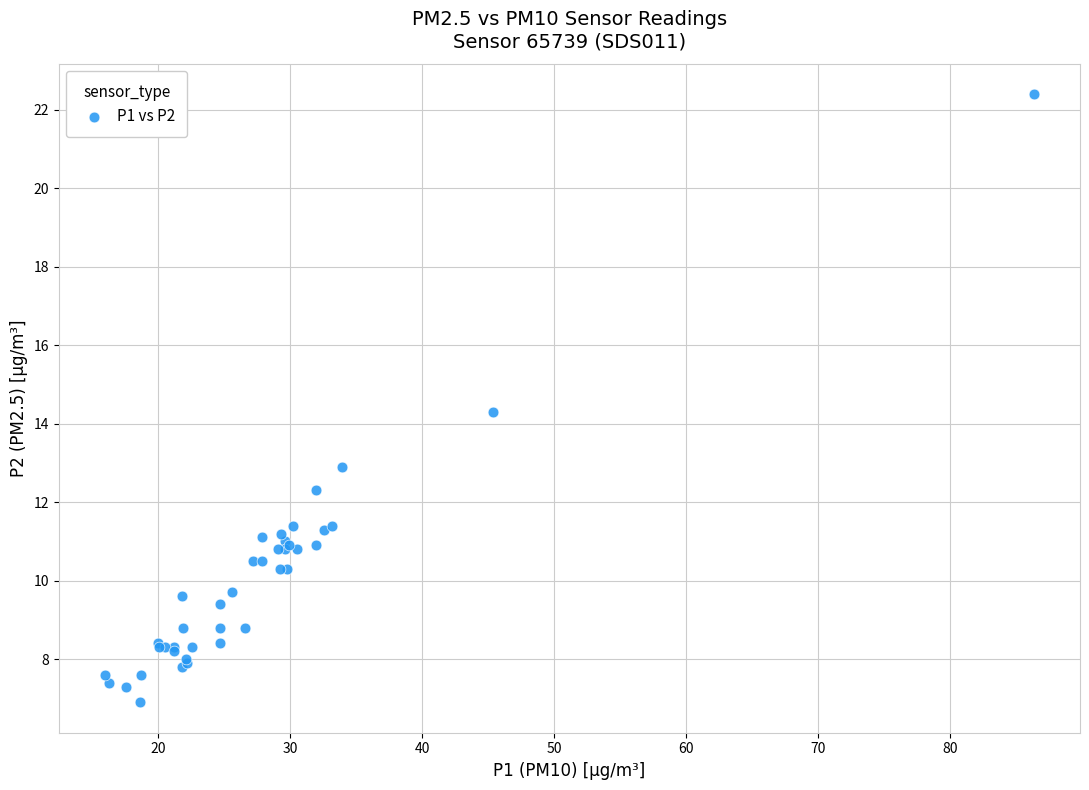

What Y value in the scatter plot is closest to 14?

14.3